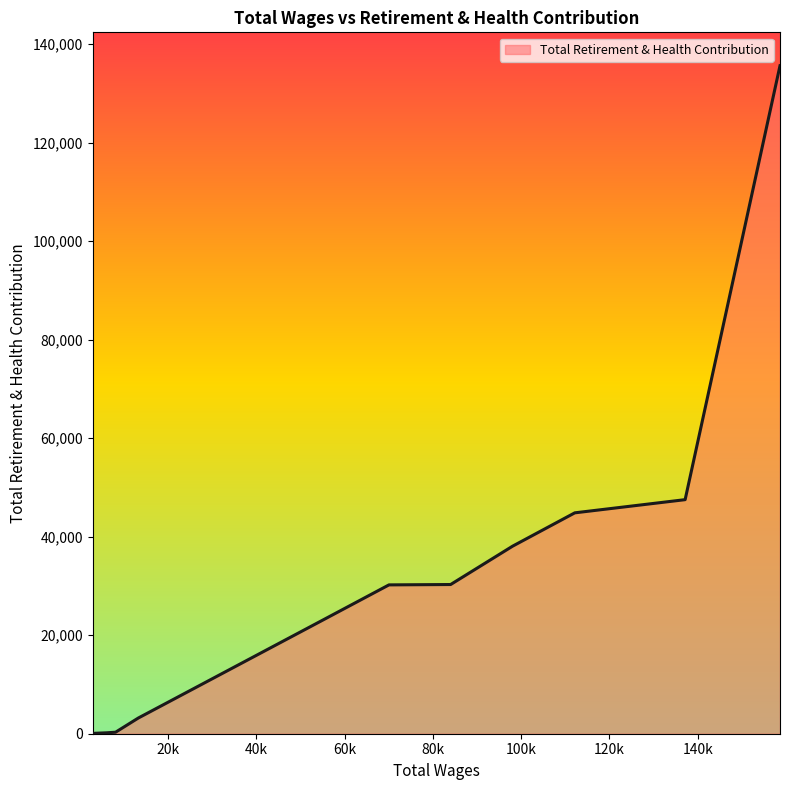

What is the maximum value shown in the chart?

135591